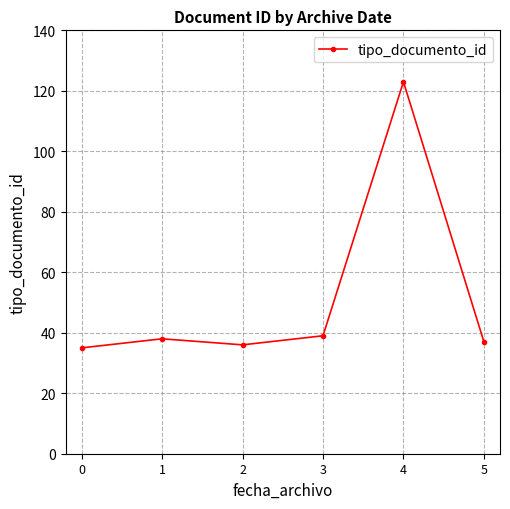

Between 4 and 1, which is larger?

4